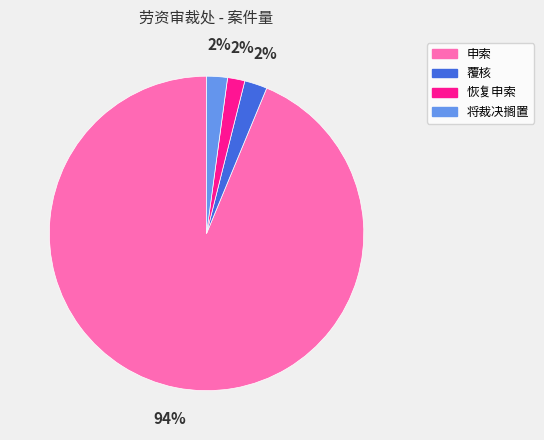

What is the largest slice in the pie chart?

申索